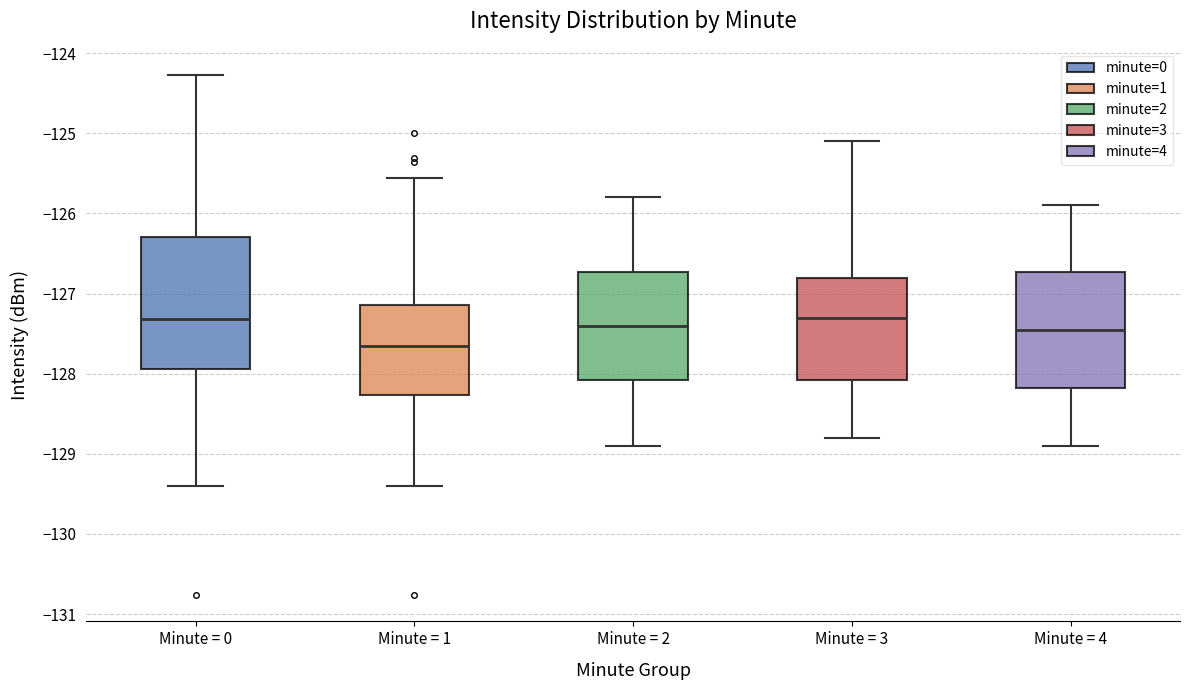

Which box is the tallest, from its lower edge to its upper edge?

Minute = 0